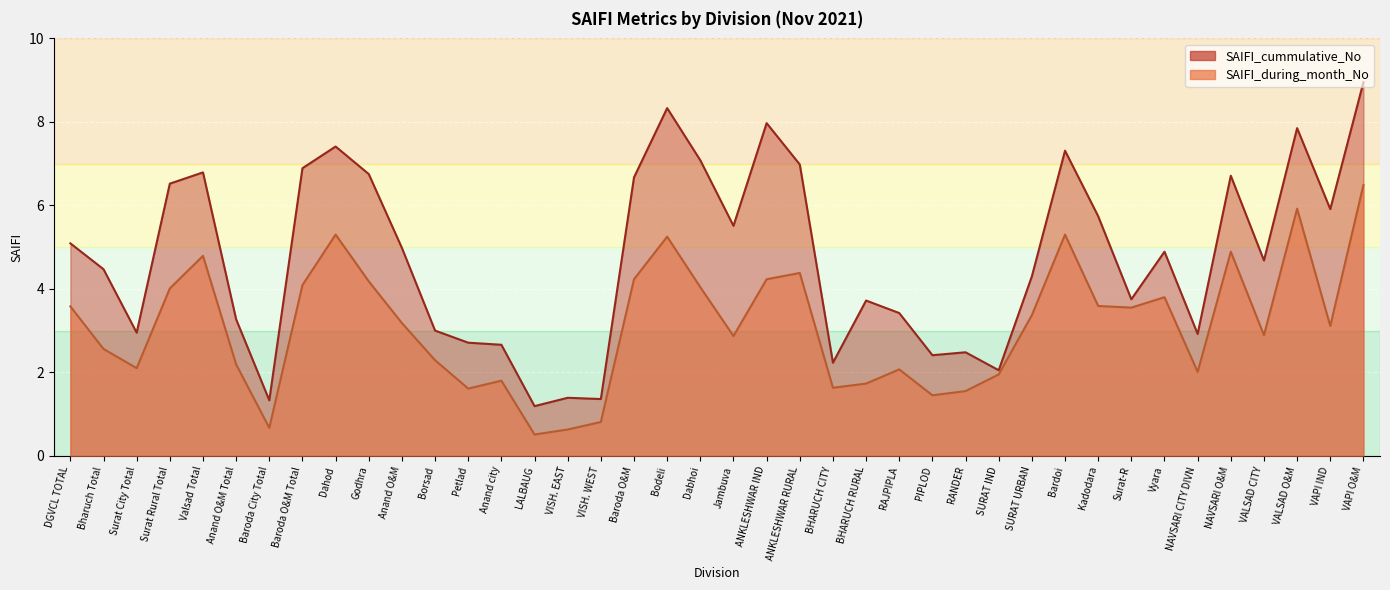

What is the sum of all SAIFI_during_month_No values?

124.6